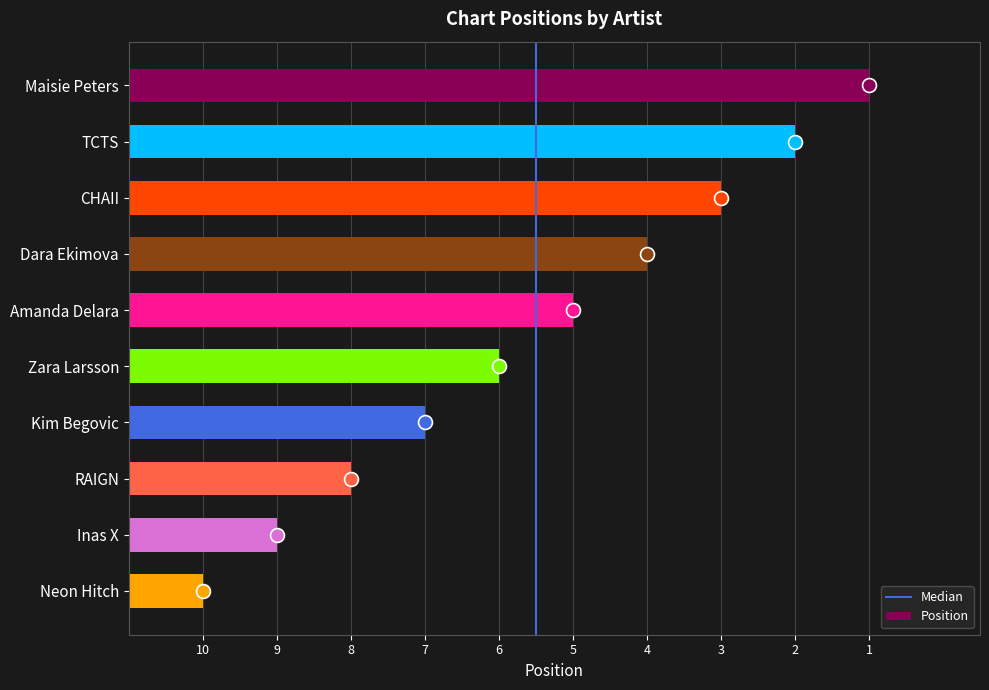

Does the chart contain any negative values?

No